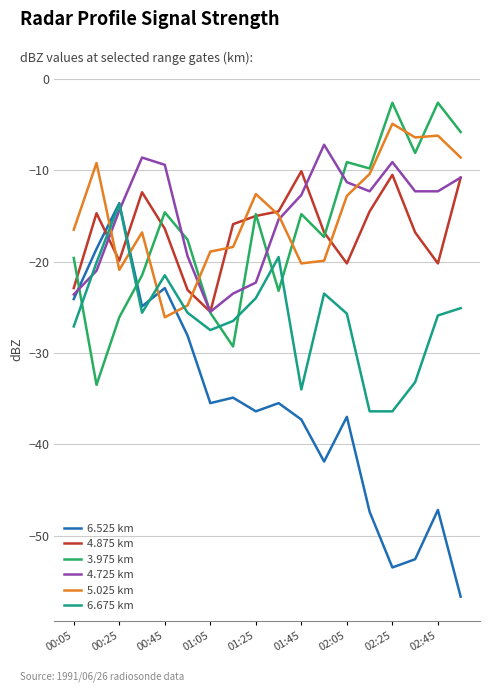

Which series has the widest spread of values?

6.525 km